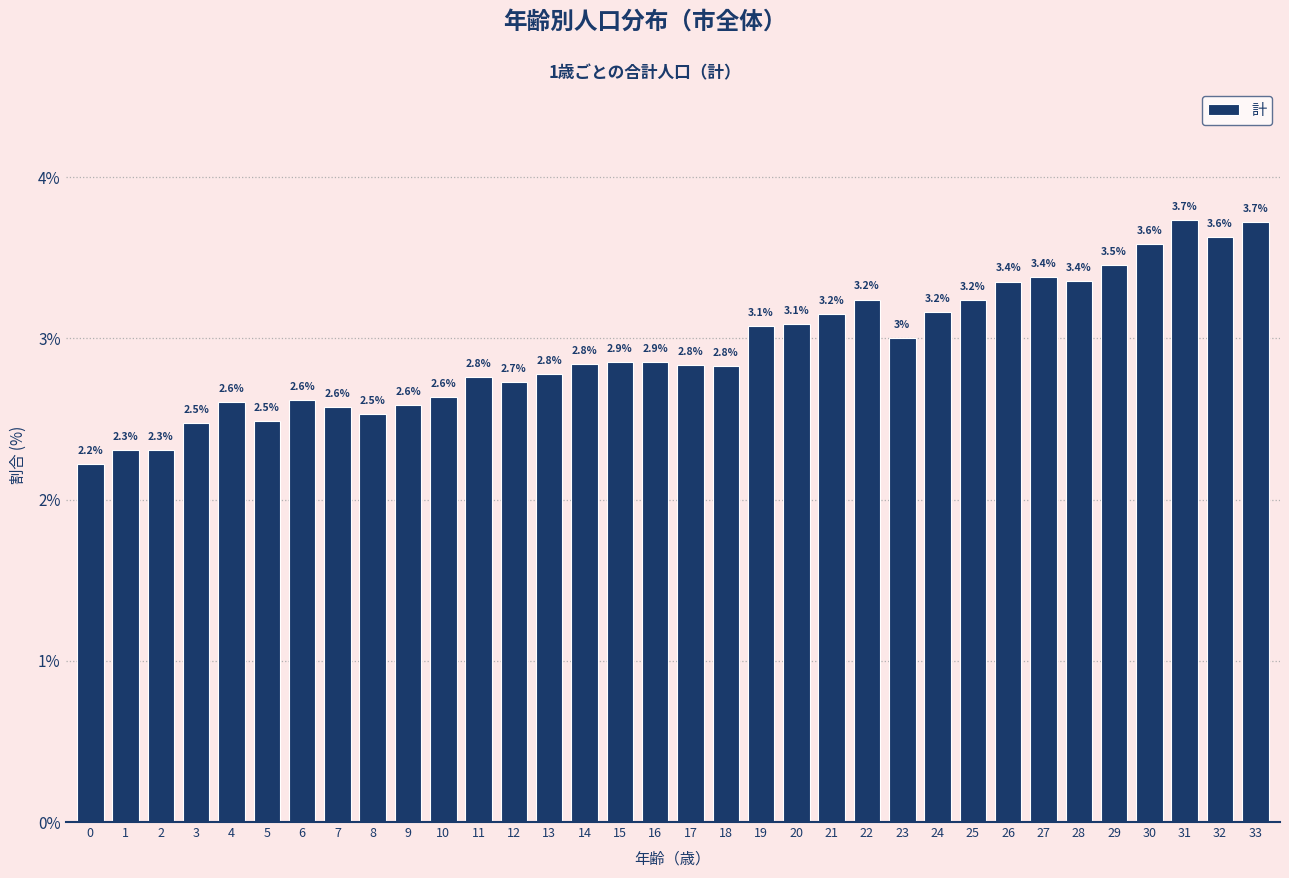

Reading left to right, extract all data points from this chart.

2.2	2.3	2.3	2.5	2.6	2.5	2.6	2.6	2.5	2.6	2.6	2.8	2.7	2.8	2.8	2.9	2.9	2.8	2.8	3.1	3.1	3.2	3.2	3.0	3.2	3.2	3.4	3.4	3.4	3.5	3.6	3.7	3.6	3.7